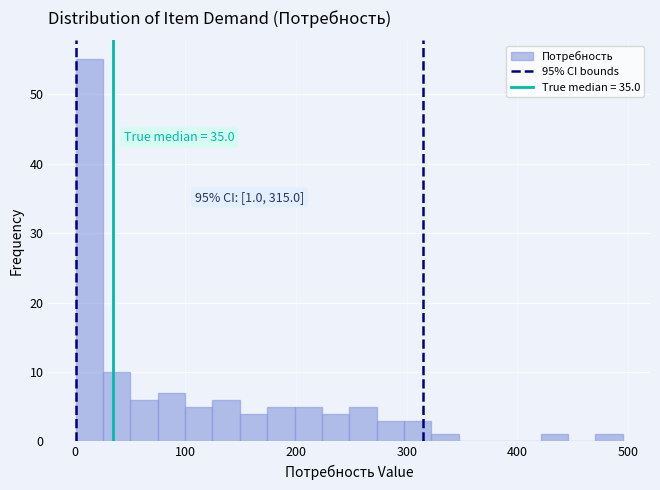

Read against the x-axis, roughly where is the centre of the tallest bar?

10